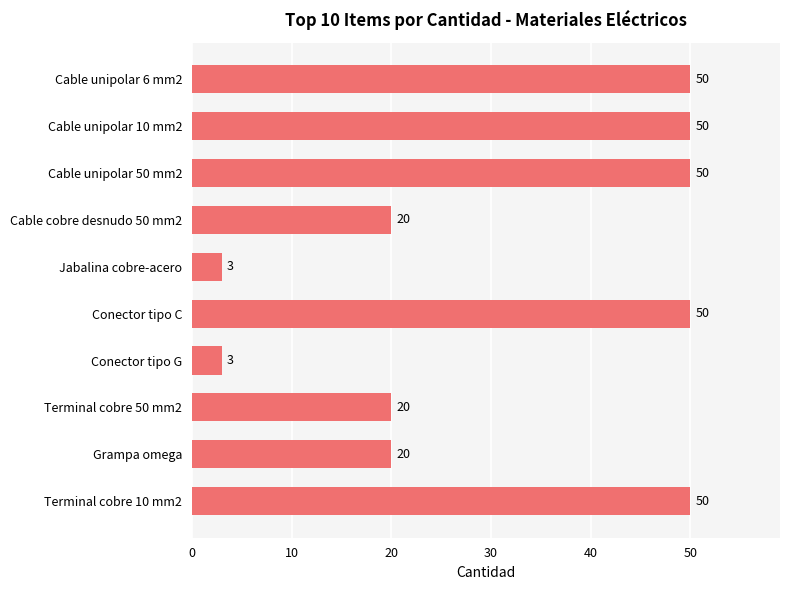

The chart shows a value of 20 at Terminal cobre 50 mm2. True or false?

True